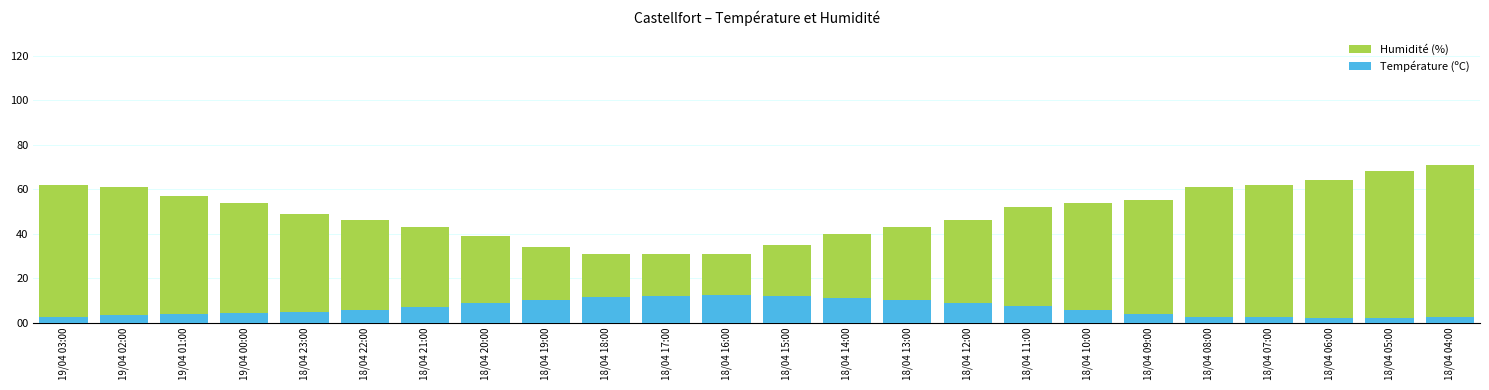

The Température (ºC) series shows 3.5 at 18/04 05:00. True or false?

False